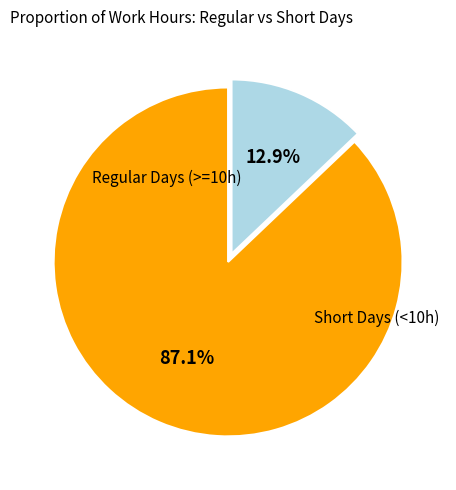

Is there any slice that represents more than half of the pie?

Yes